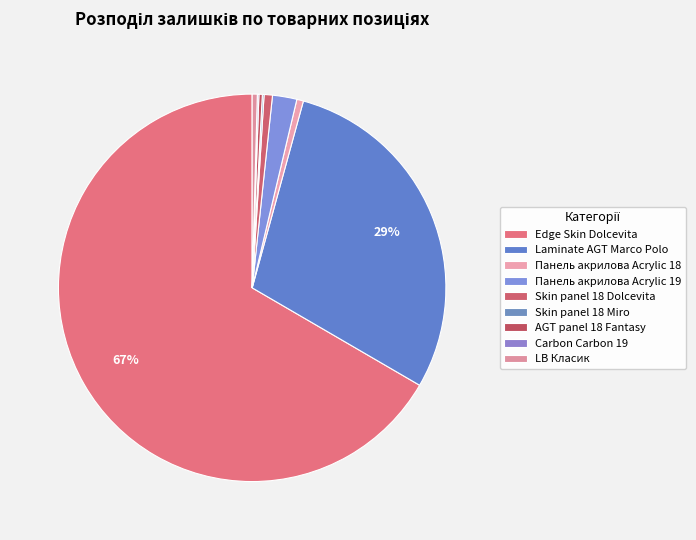

Which category has the smallest portion of the pie?

Carbon Carbon 19 (287302223)